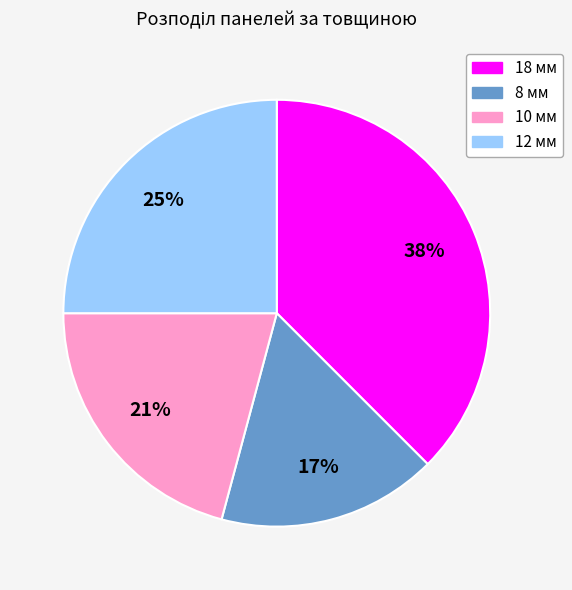

Combined, do 12 мм and 8 мм account for over 50%?

No